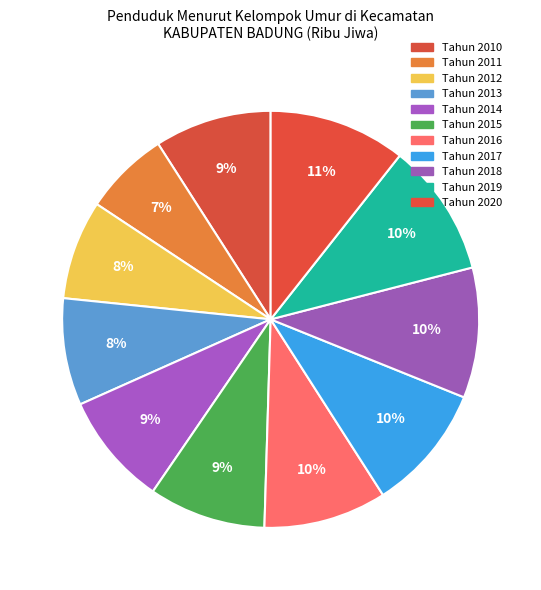

To the nearest percent, what portion does Tahun 2019 represent?

10%